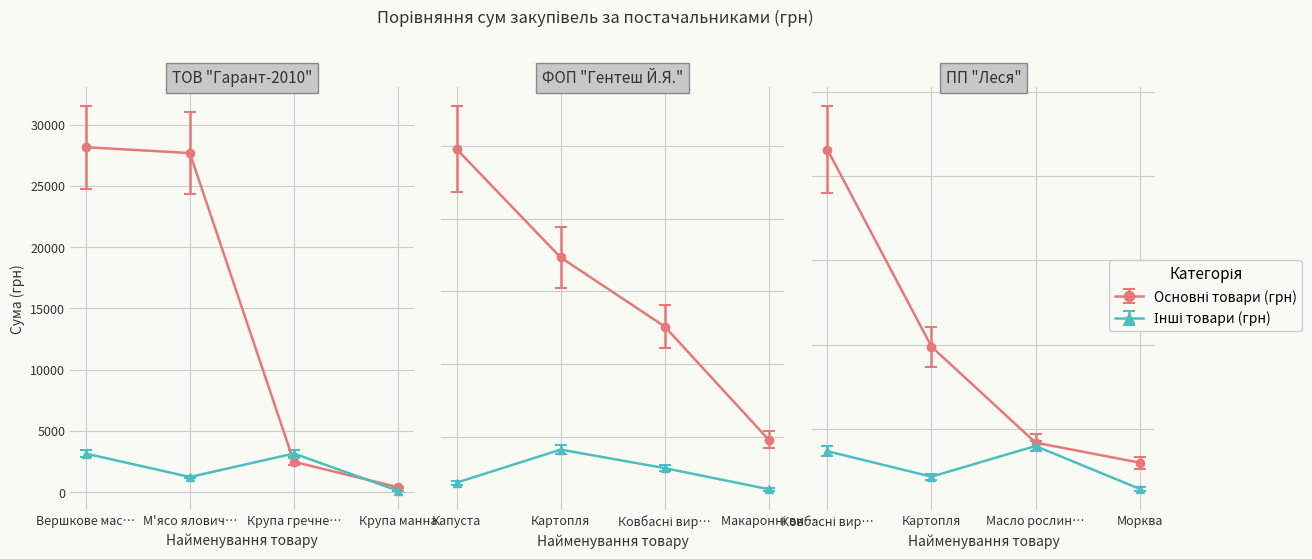

Which has a higher value, Ковбасні вир… or Картопля?

Ковбасні вир…